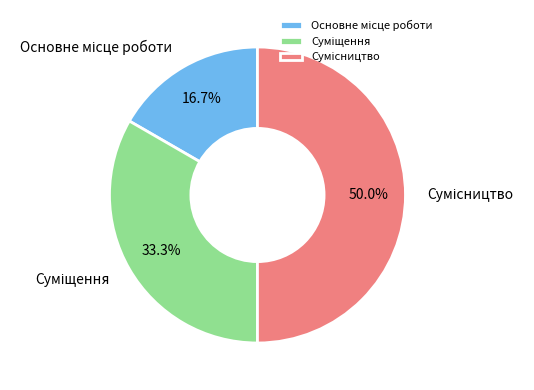

How many segments does this pie chart have?

3